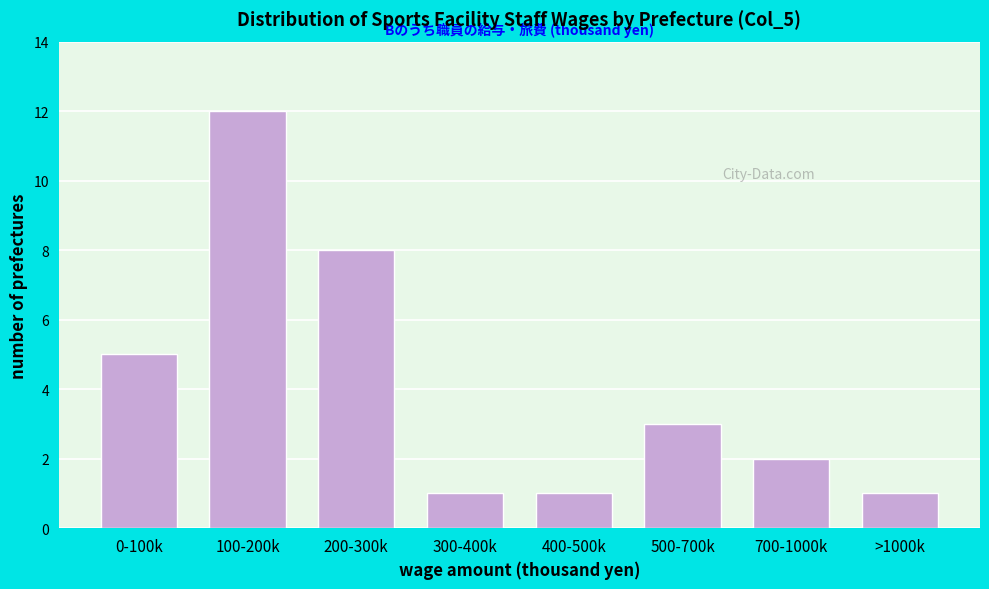

Reading left to right, list all the values displayed in this chart.

5	12	8	1	1	3	2	1